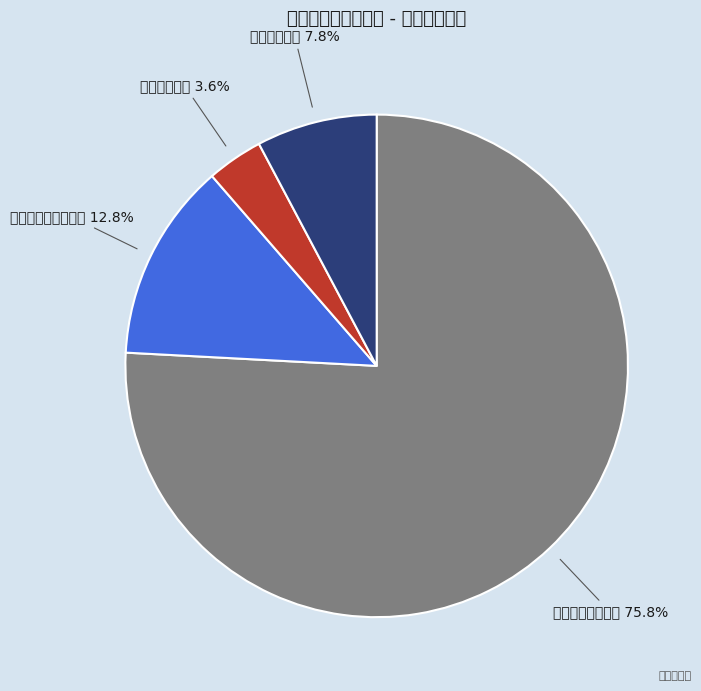

Rank the categories by value from lowest to highest.

卫生健康支出, 住房保障支出, 社会保障和就业支出, 一般公共服务支出